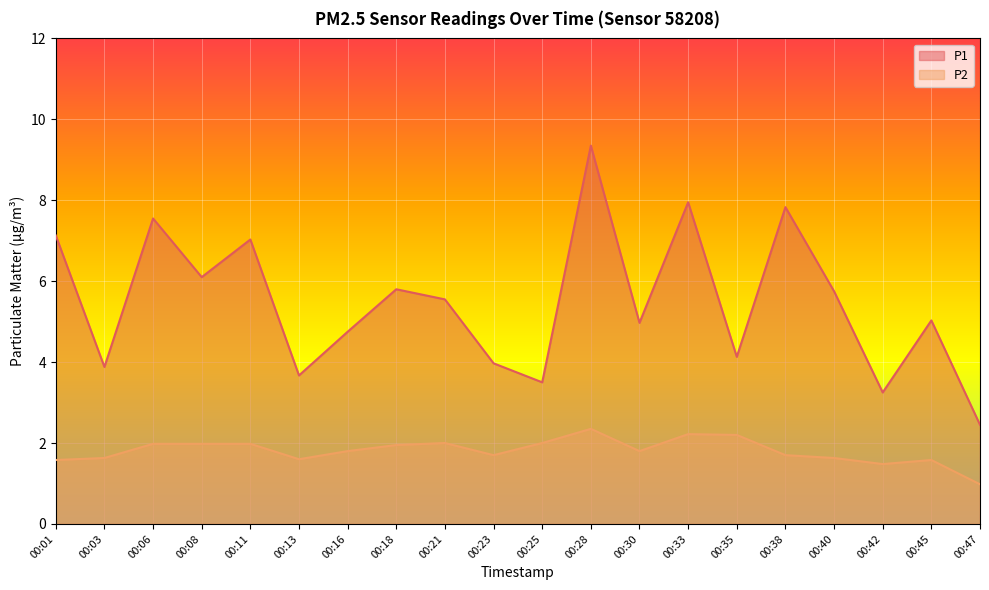

At which label is P1 closest to 5?

00:30